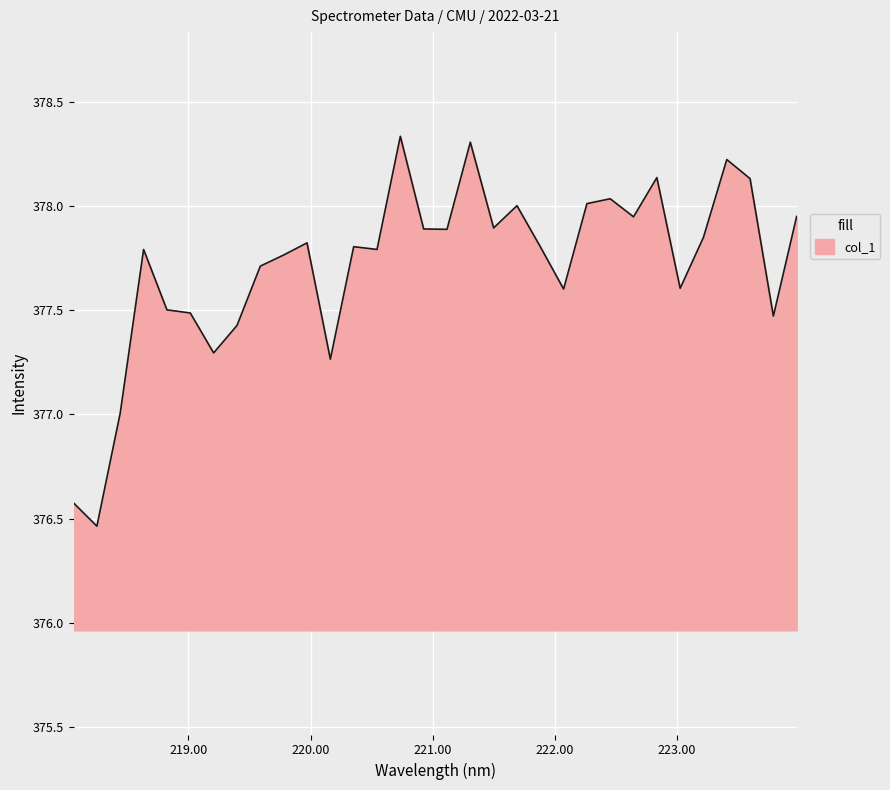

What is the difference between the maximum and minimum values?

1.9